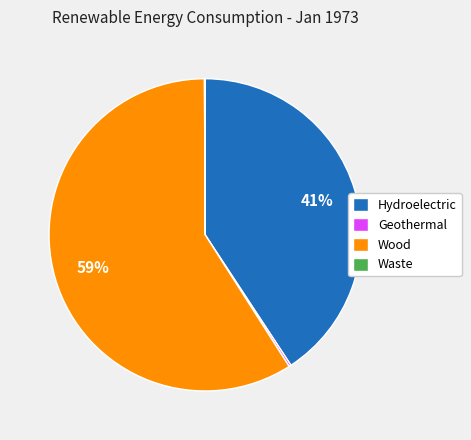

Which slice represents more than half of the pie?

Wood